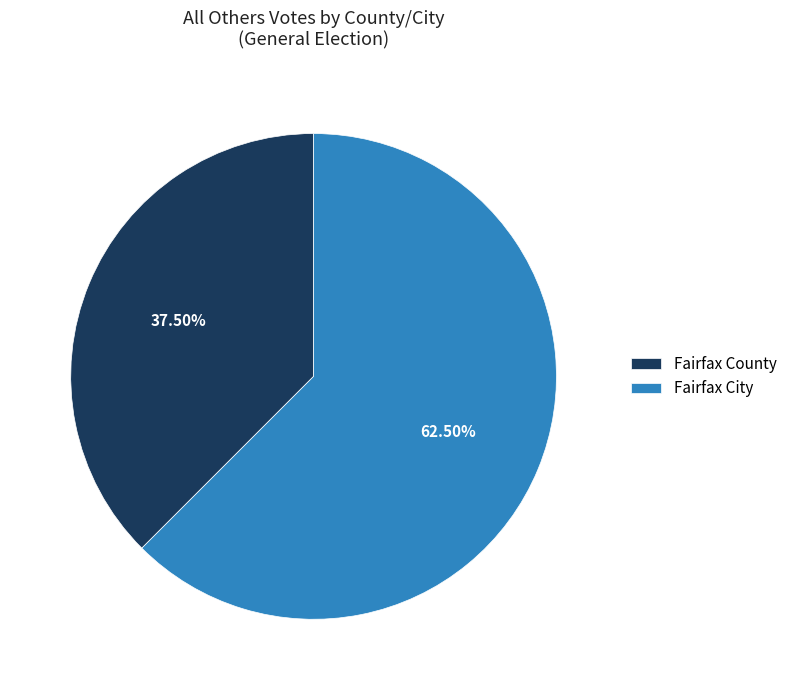

Which slice represents more than half of the pie?

Fairfax City